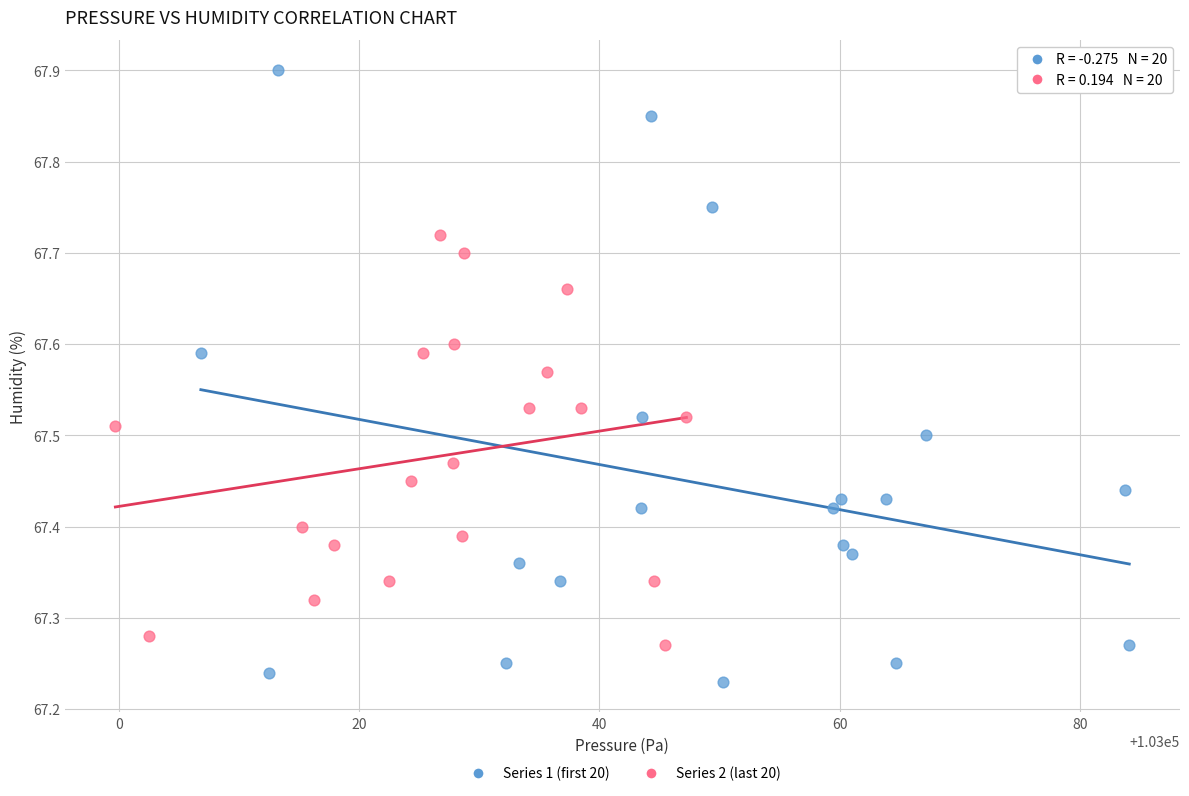

Which series reaches the minimum Y coordinate?

Series 1 (first 20)